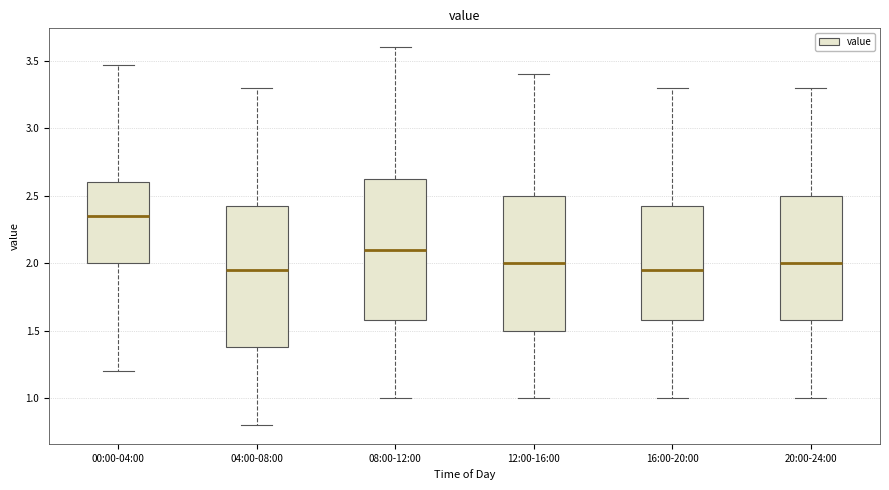

Reading left to right, read every box against the y-axis: the position of its median line, the range the box covers, and the ends of its whiskers. The values are not printed on the chart, so give them approximately, as read against the axis.

00:00-04:00: median 2.35, box 2.00 to 2.60, whiskers 1.20 to 3.45
04:00-08:00: median 1.95, box 1.40 to 2.45, whiskers 0.80 to 3.30
08:00-12:00: median 2.10, box 1.60 to 2.65, whiskers 1.00 to 3.60
12:00-16:00: median 2.00, box 1.50 to 2.50, whiskers 1.00 to 3.40
16:00-20:00: median 1.95, box 1.60 to 2.45, whiskers 1.00 to 3.30
20:00-24:00: median 2.00, box 1.60 to 2.50, whiskers 1.00 to 3.30